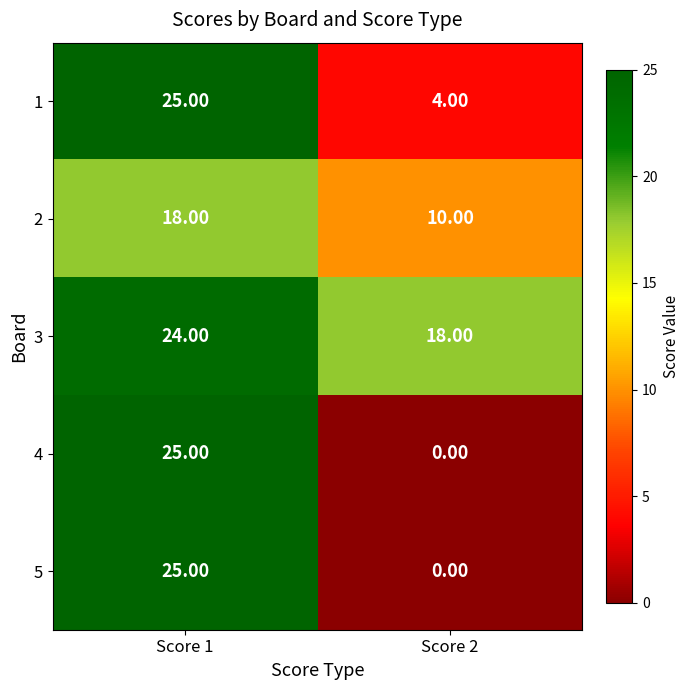

Which series has the largest total across all categories?

3